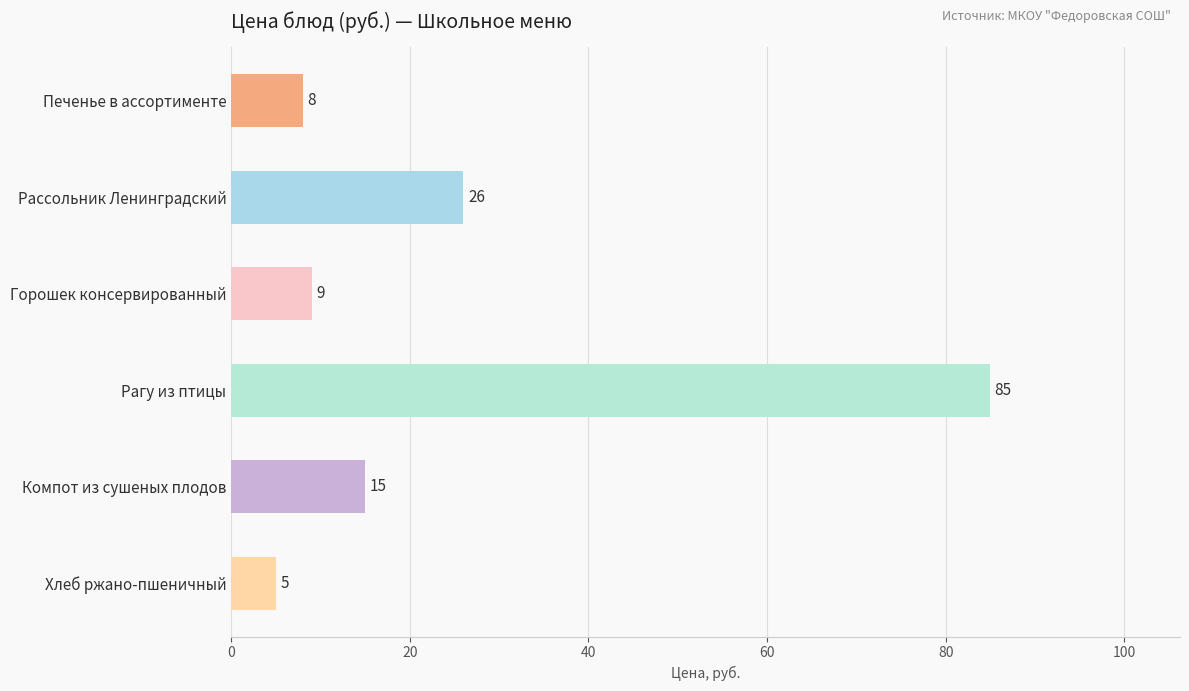

Where is the data nearest to the value 45?

Рассольник Ленинградский